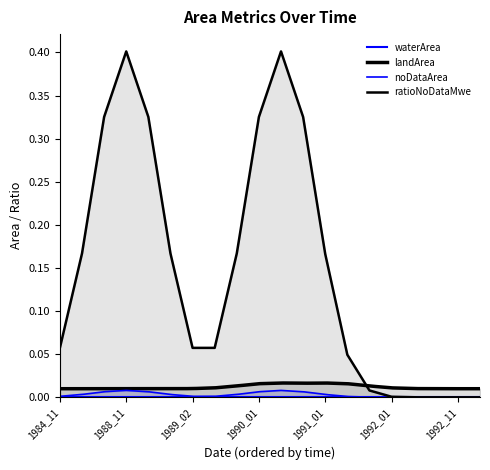

The value of ratioNoDataMwe at 1984_12 is 0.2. True or false?

False